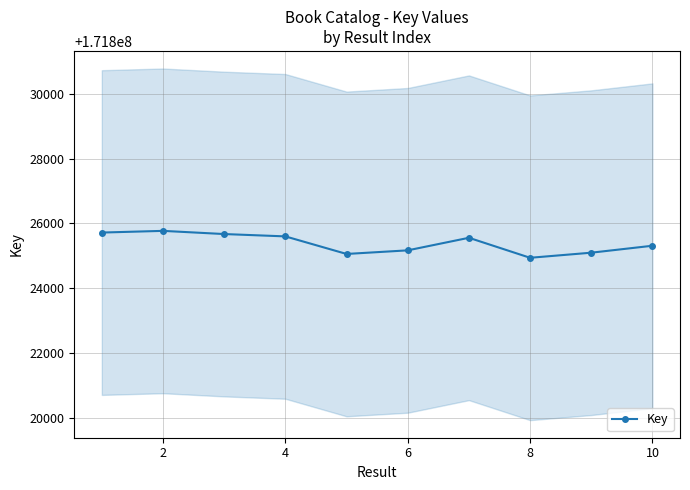

What is the minimum value for Key?

171824943